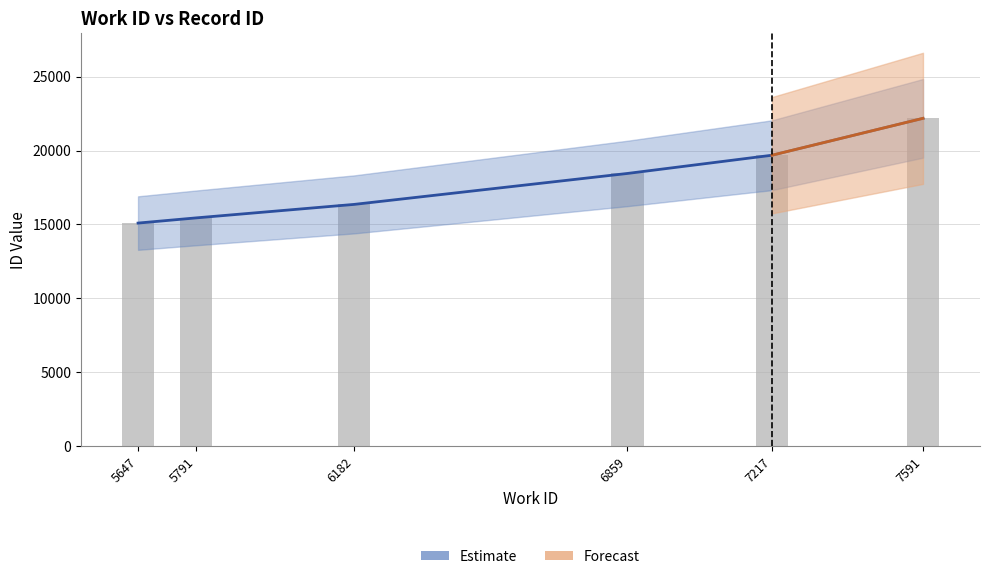

How many data points does each series have?

6